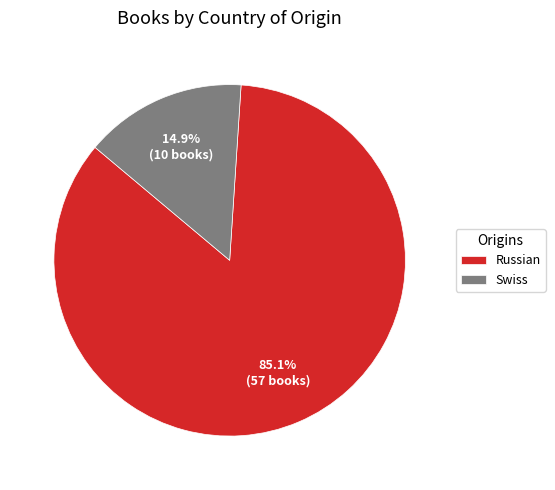

To the nearest percent, what is the average slice percentage?

50%